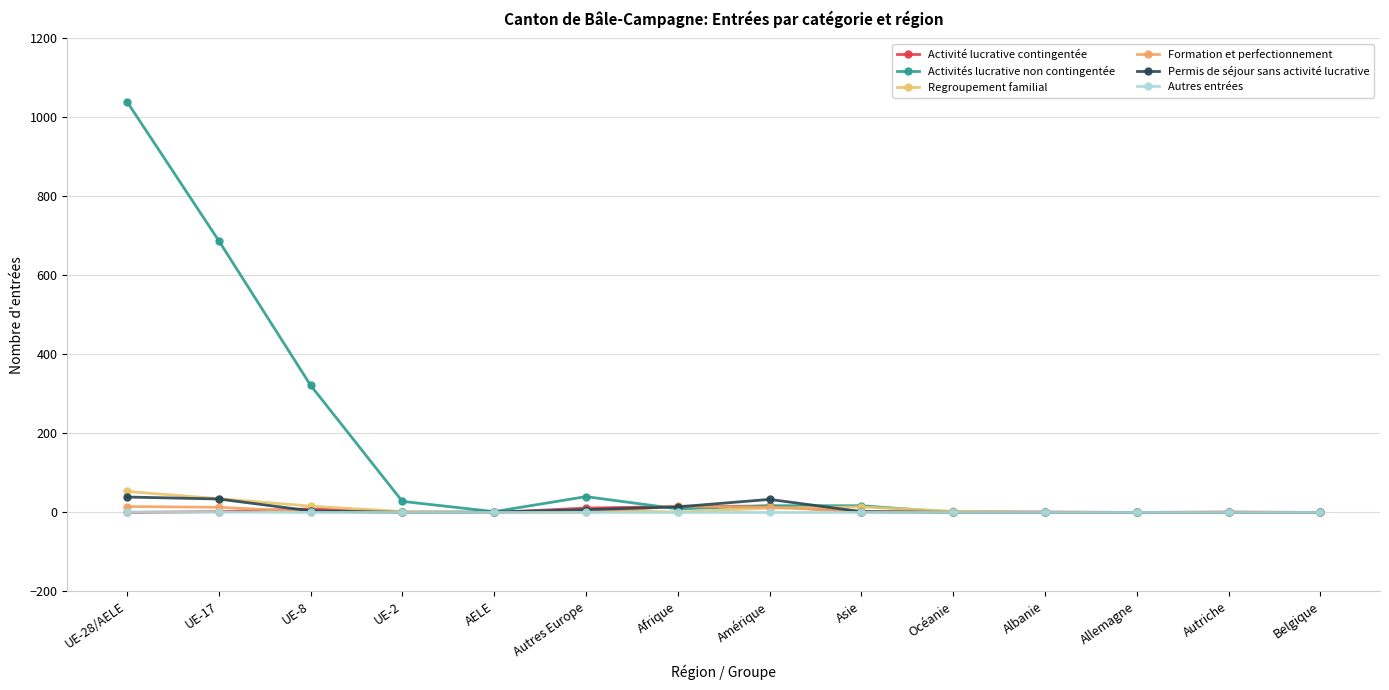

Does the chart have visible grid lines?

Yes